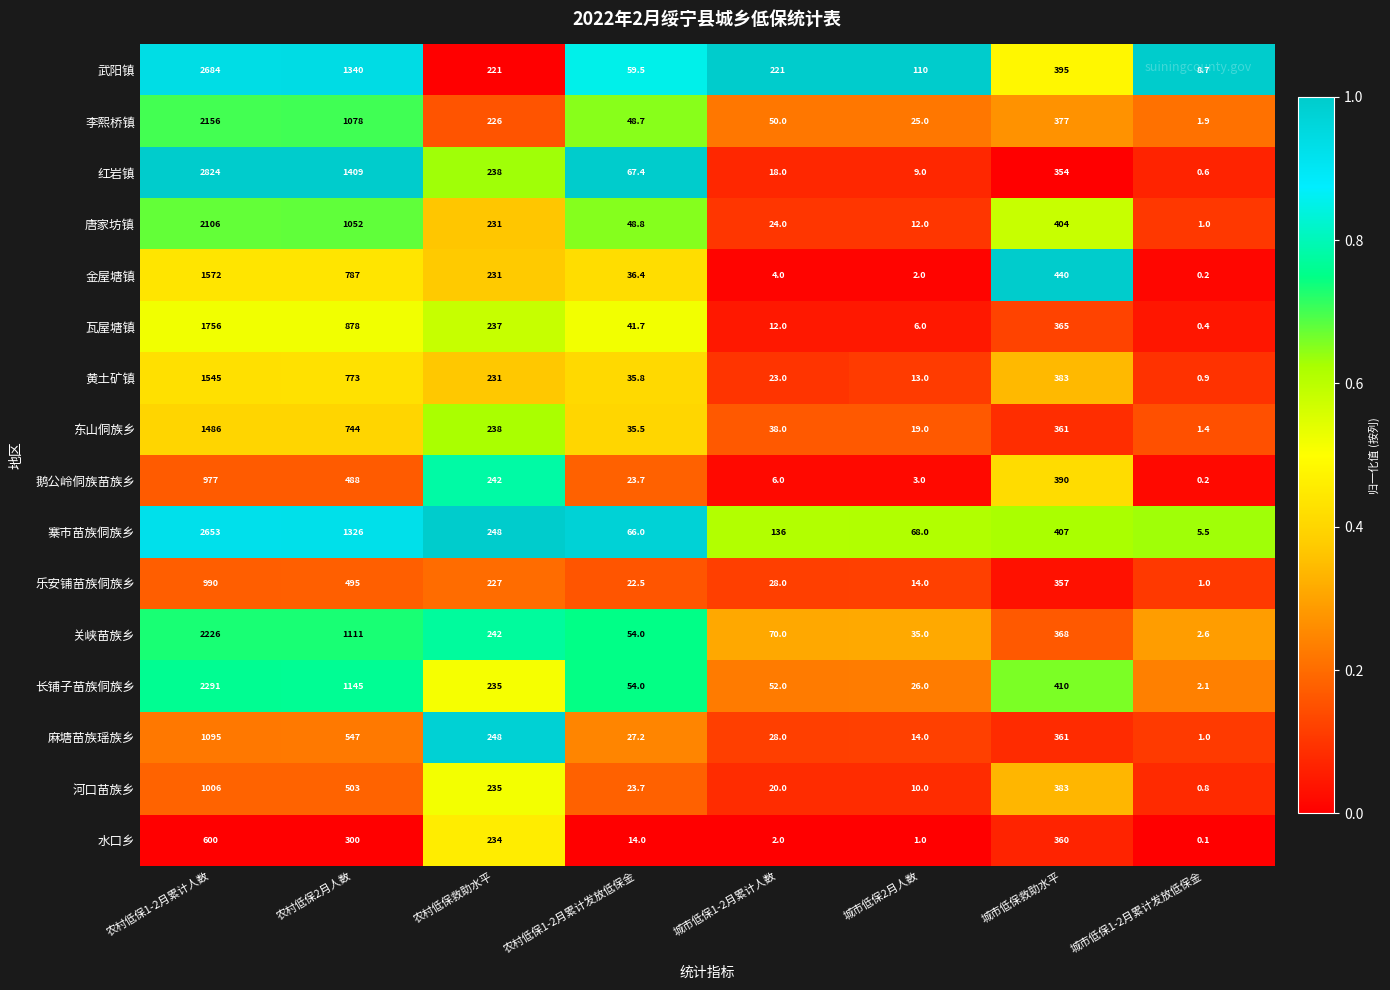

Which series has the largest total across all categories?

武阳镇